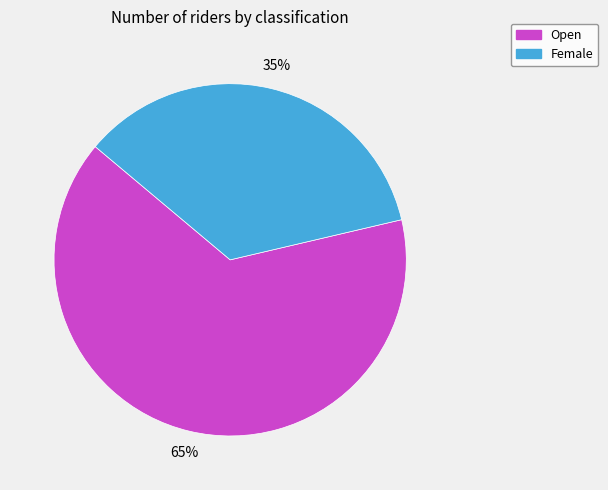

Rank the categories by value from lowest to highest.

Female, Open